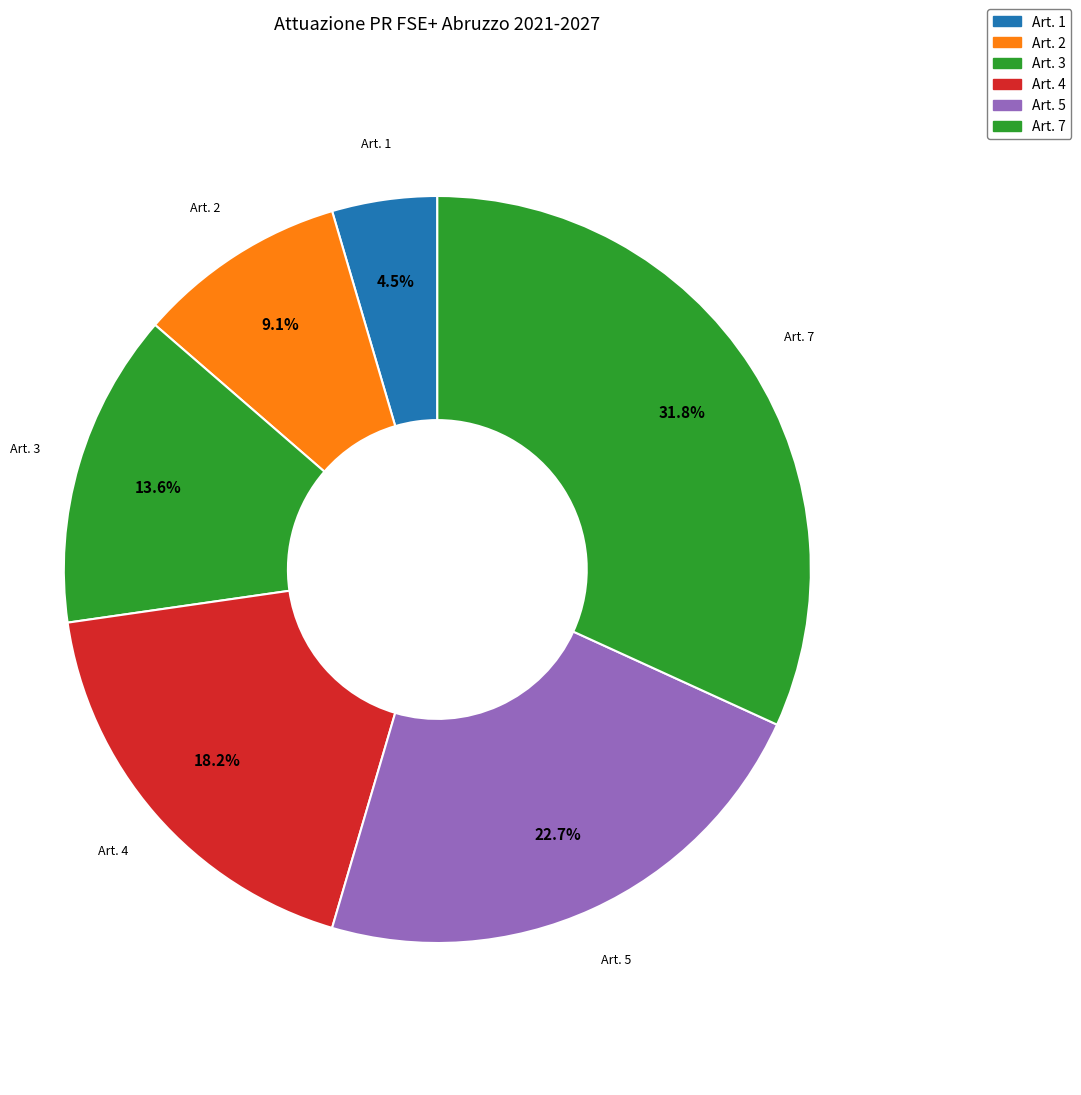

What is the smallest slice in the pie chart?

Art. 1